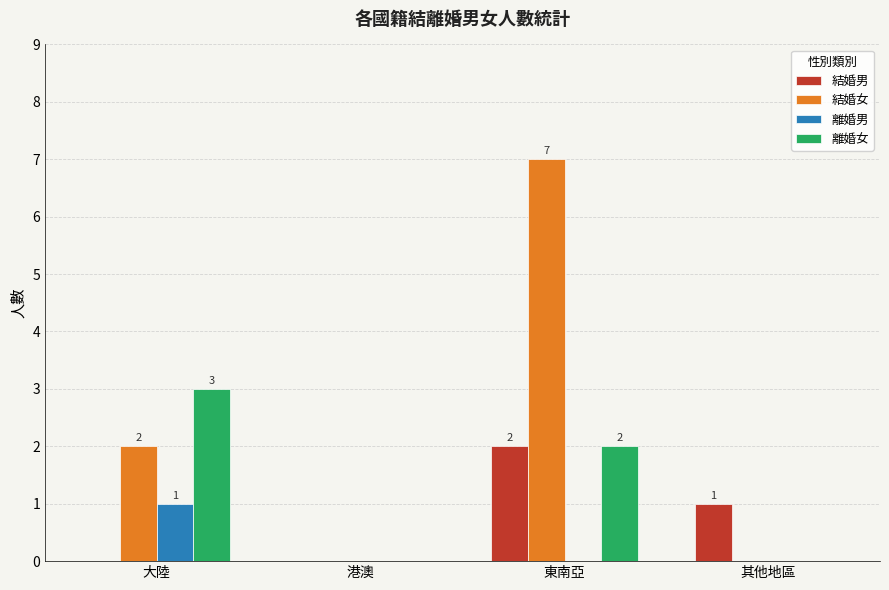

What is the sum of all 離婚男 values?

1